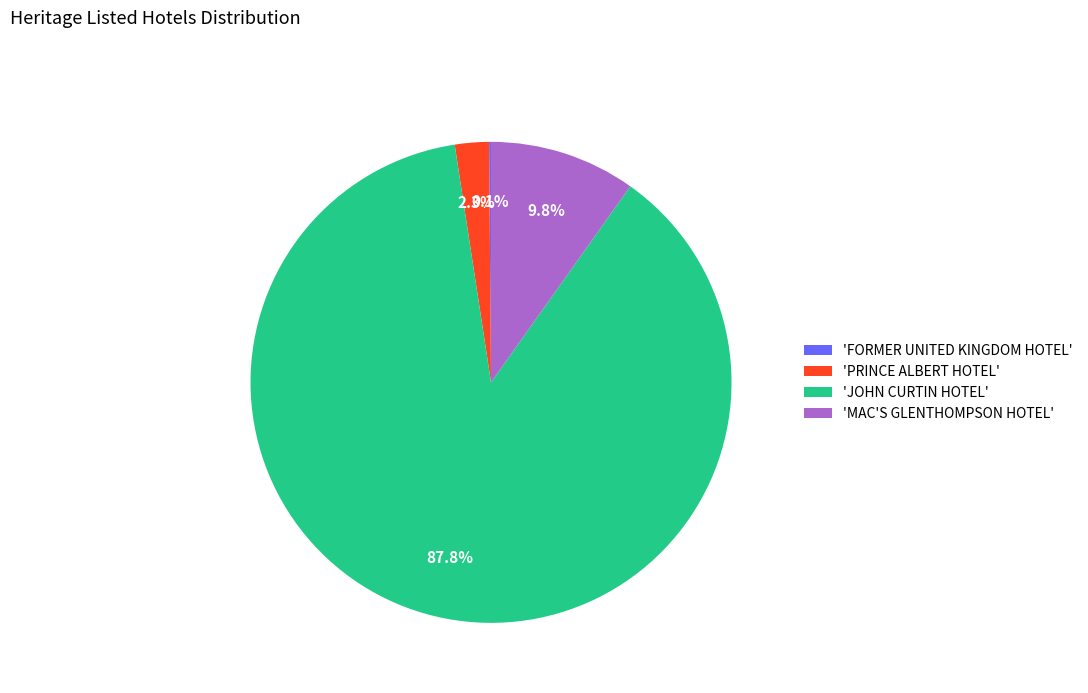

Does any single category account for the majority?

Yes